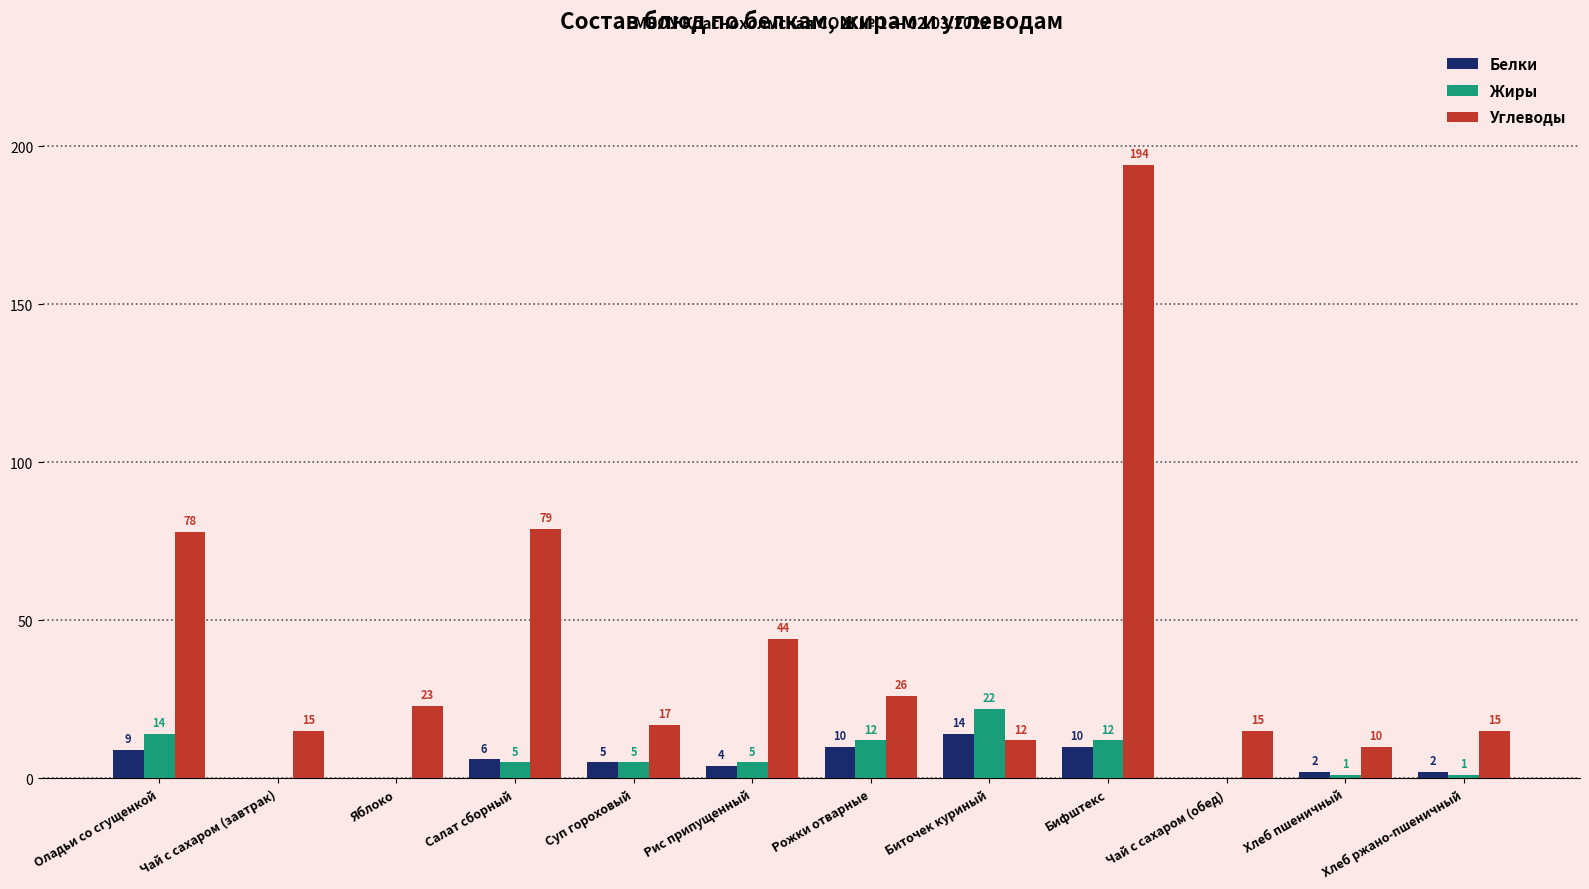

Which series has the widest spread of values?

Углеводы